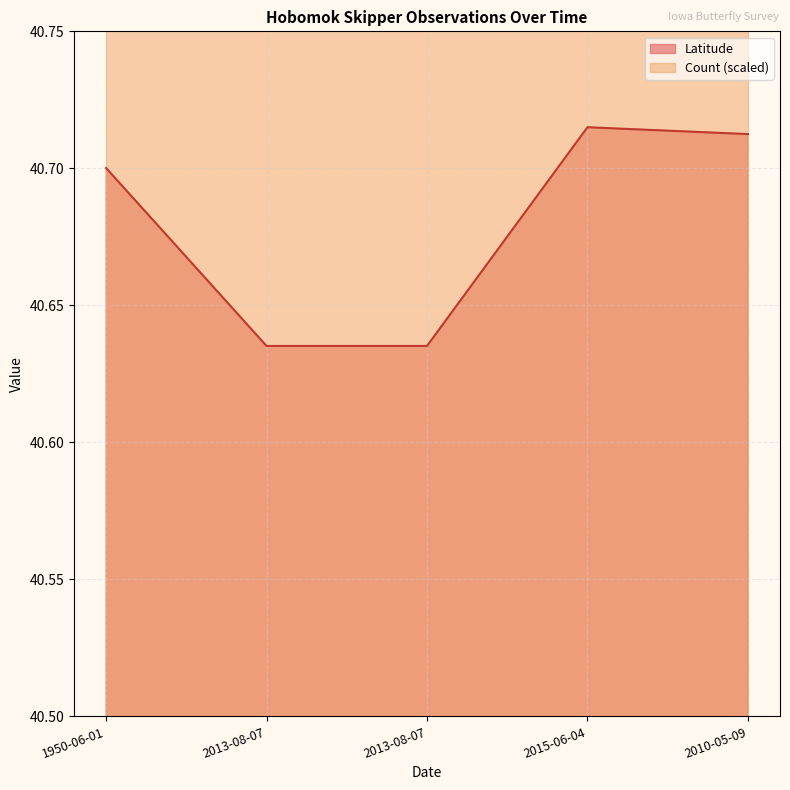

What is the label of the 2nd point from the right?

2015-06-04